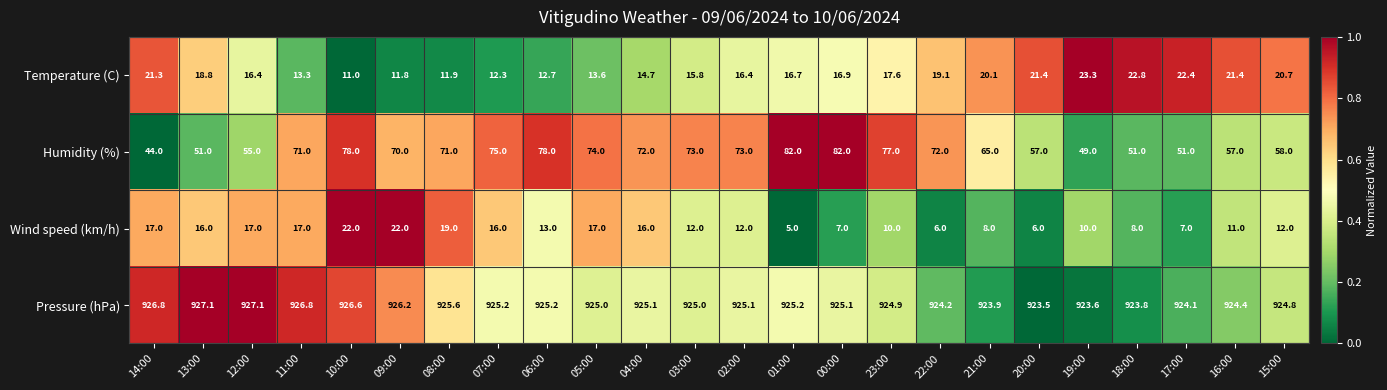

Is the value of Humidity (%) at 11:00 greater than the value of Wind speed (km/h) at 14:00?

Yes